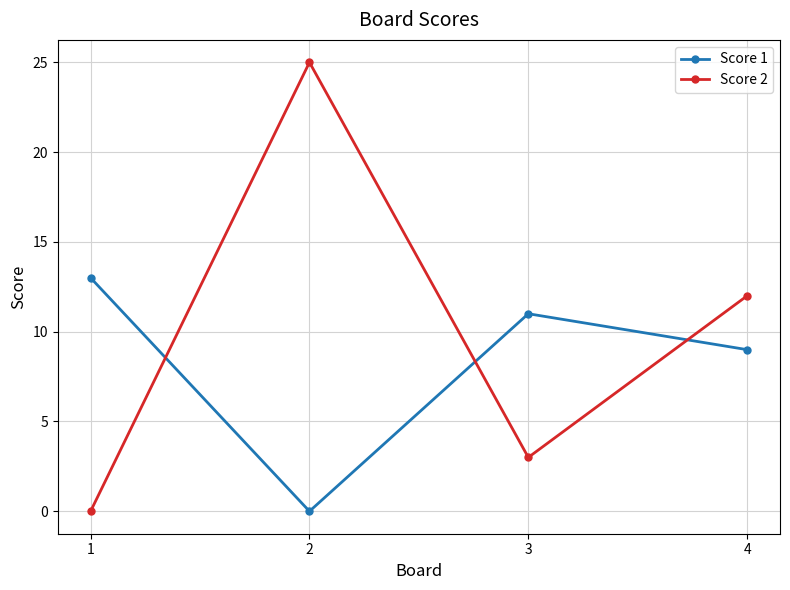

How many interior local peaks does the Score 1 series have?

1